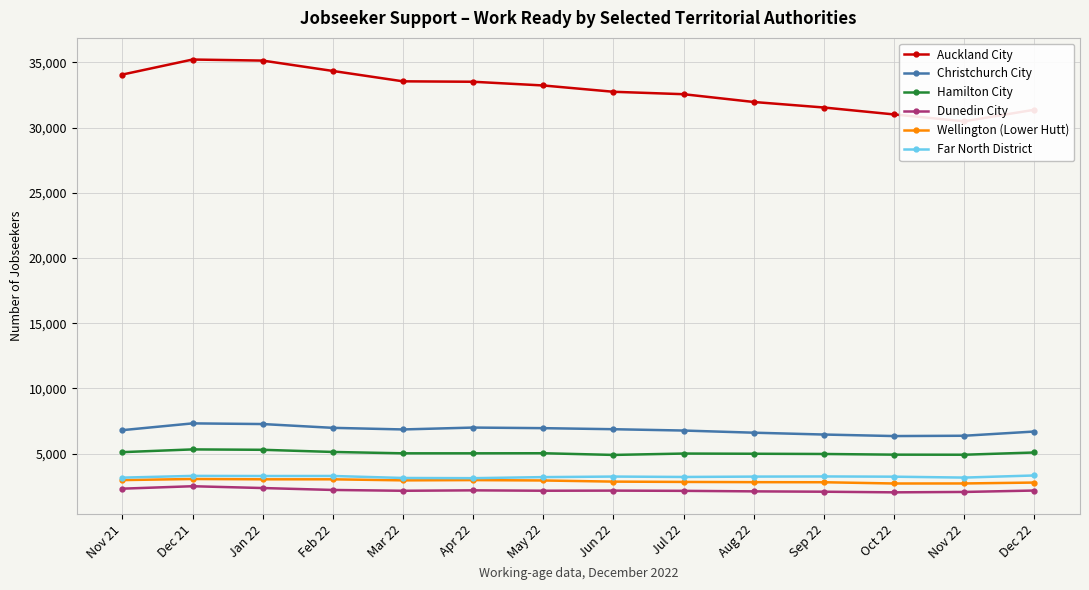

What is the difference between the maximum and minimum values in the Far North District series?

207